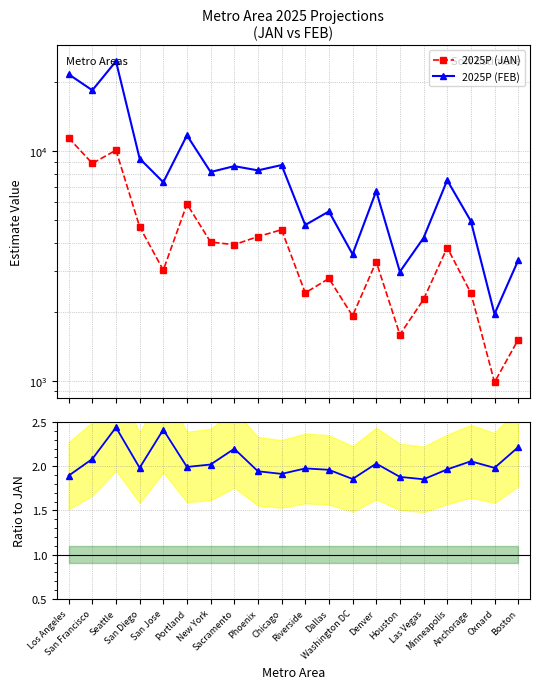

Which series changed the most between Seattle and San Jose?

2025P (FEB)